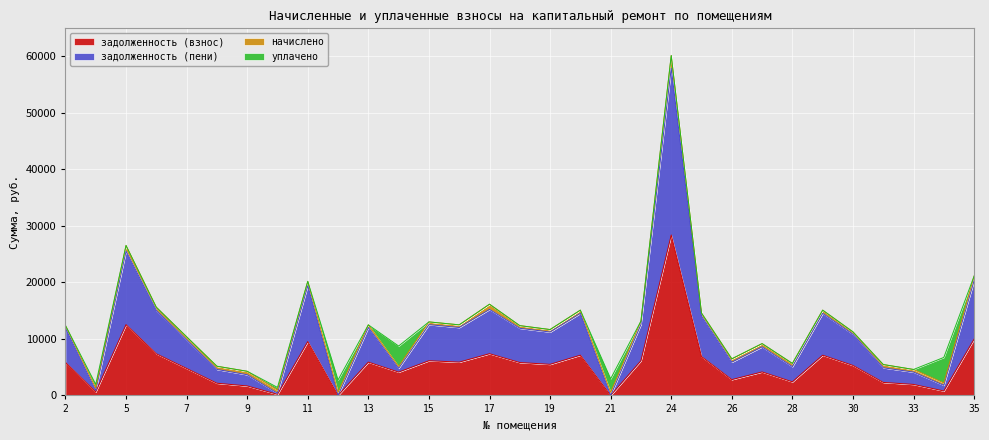

Rank the categories by задолженность (взнос) value from lowest to highest.

12, 21, 10, 3, 34, 9, 33, 8, 31, 28, 26, 14, 27, 7, 30, 19, 18, 2, 13, 16, 22, 15, 25, 20, 29, 6, 17, 11, 35, 5, 24